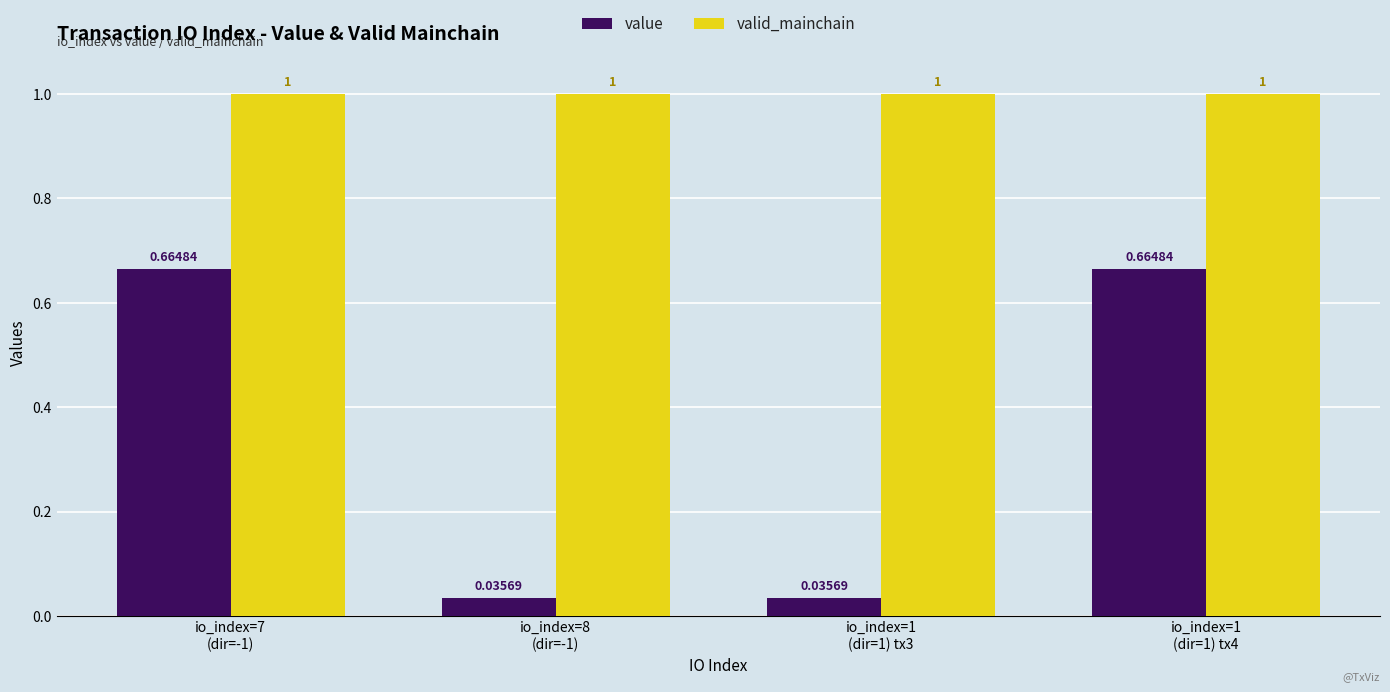

Which series has the largest total across all categories?

valid_mainchain